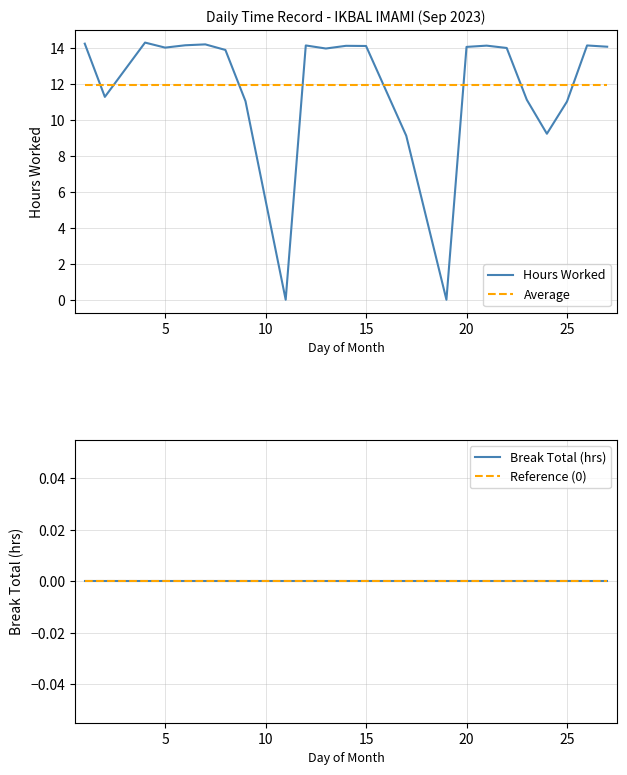

What is the difference between the second highest and minimum values in the Hours Worked series?

14.2